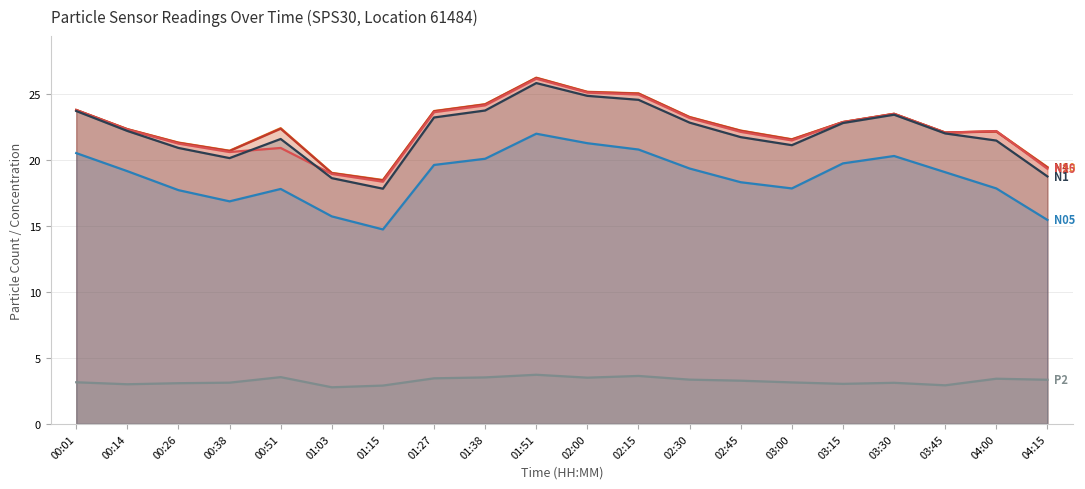

What is the label of the 14th point from the right?

01:15